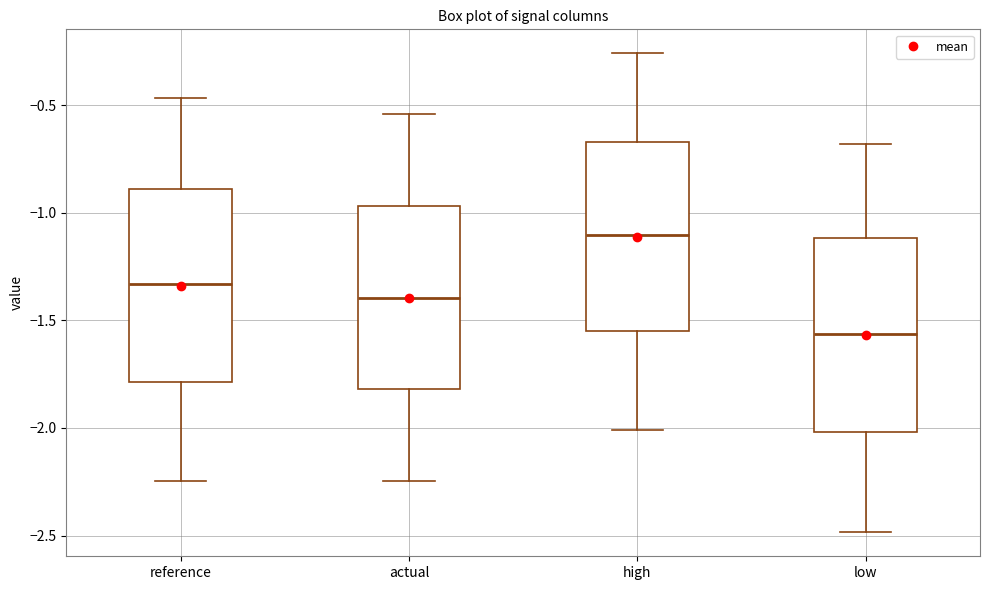

Reading left to right, read every box against the y-axis: the position of its median line, the range the box covers, and the ends of its whiskers. The values are not printed on the chart, so give them approximately, as read against the axis.

reference: median -1.35, box -1.80 to -0.90, whiskers -2.25 to -0.45
actual: median -1.40, box -1.80 to -0.95, whiskers -2.25 to -0.55
high: median -1.10, box -1.55 to -0.65, whiskers -2.00 to -0.25
low: median -1.55, box -2.00 to -1.10, whiskers -2.50 to -0.70